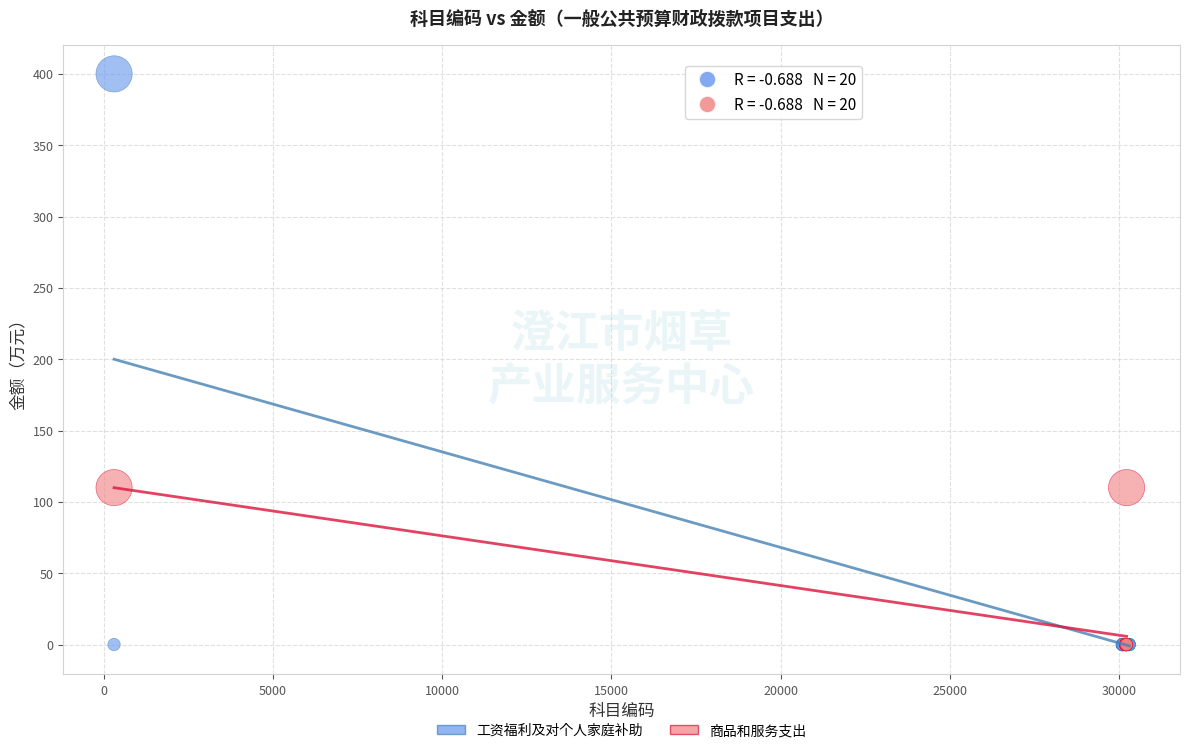

Which series has the widest spread of Y values?

工资福利及对个人家庭补助